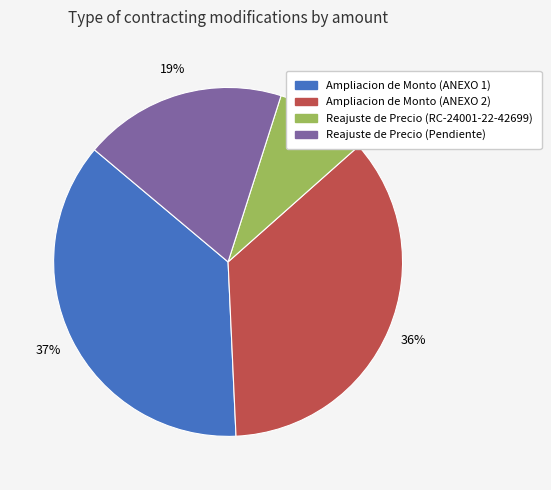

Is the sum of Reajuste de Precio (Pendiente) and Ampliacion de Monto (ANEXO 1) greater than half?

Yes